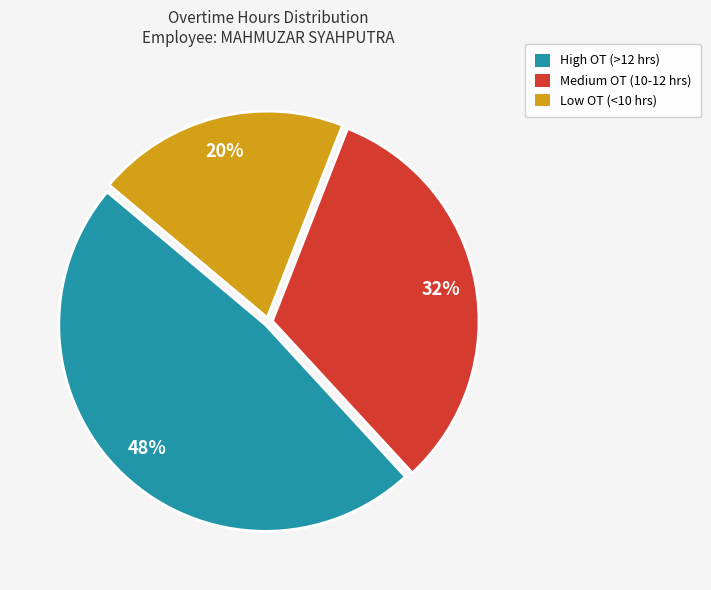

To the nearest percent, what is the difference between the largest and smallest slice percentages?

28%